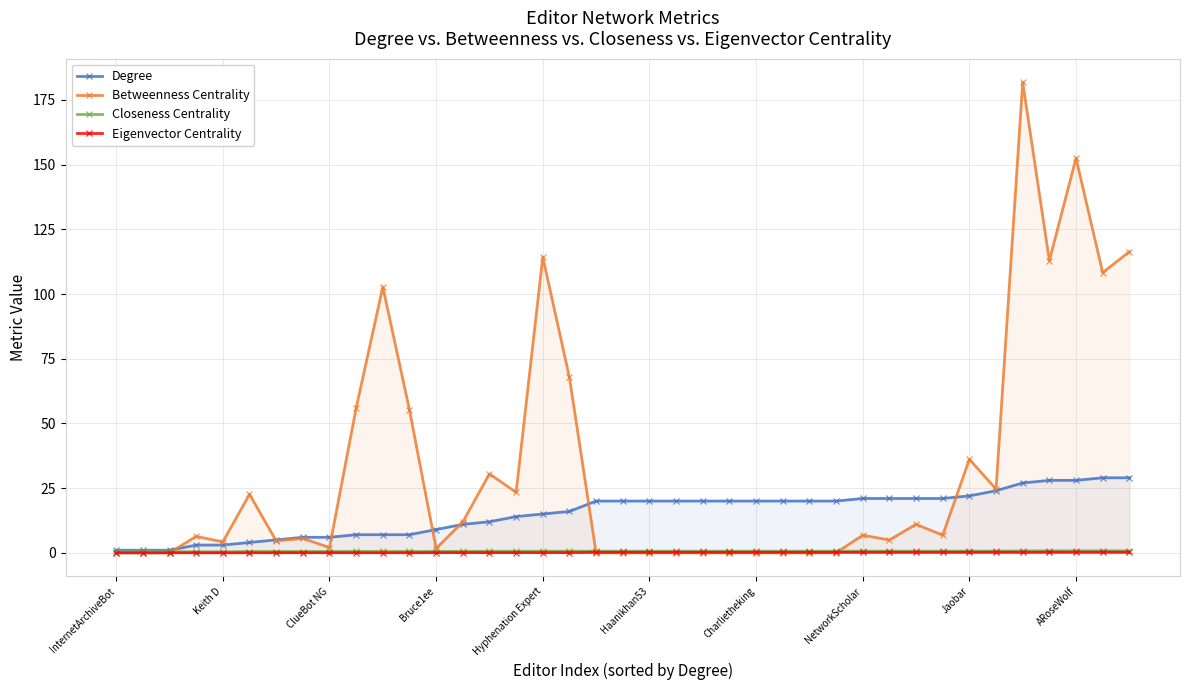

Count the number of data series in this chart.

4